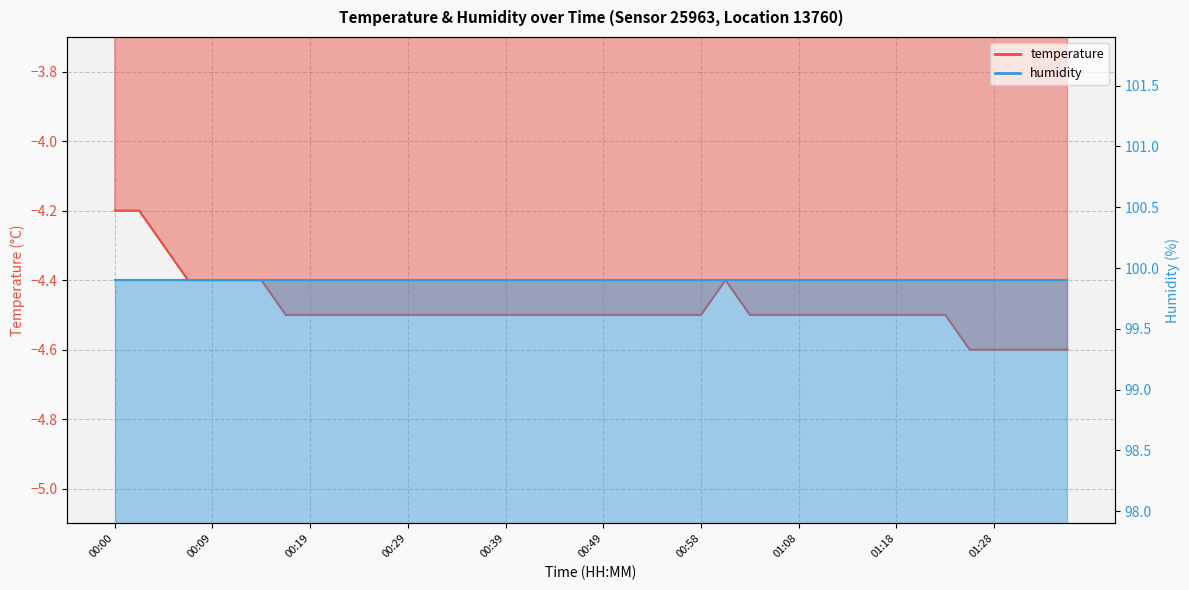

The chart shows a value of -4.6 at 01:33. True or false?

True